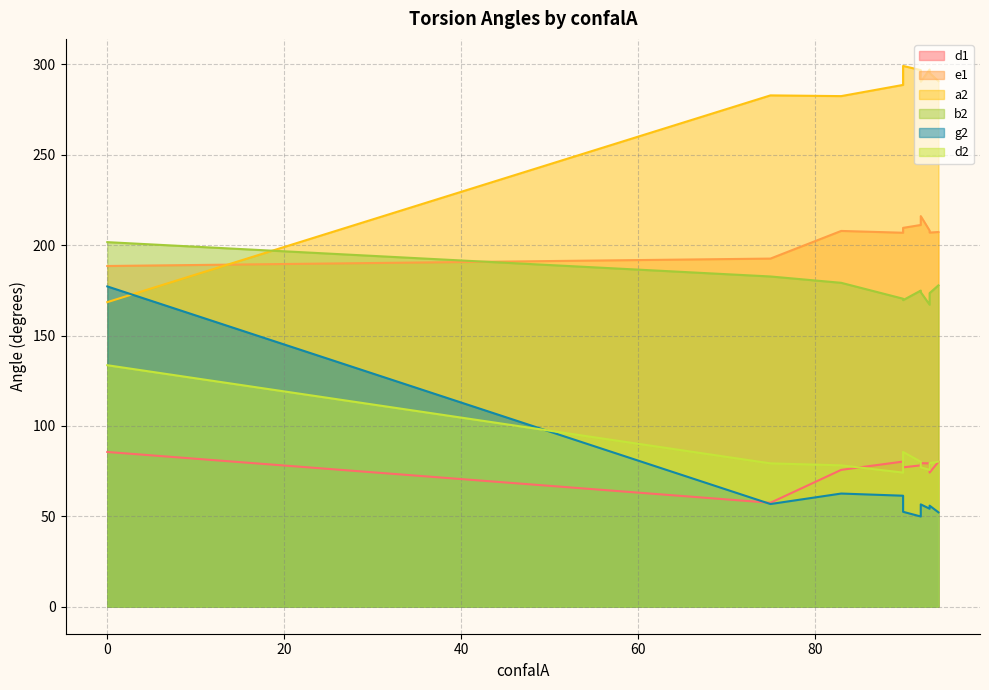

How many lines are shown in the chart?

6